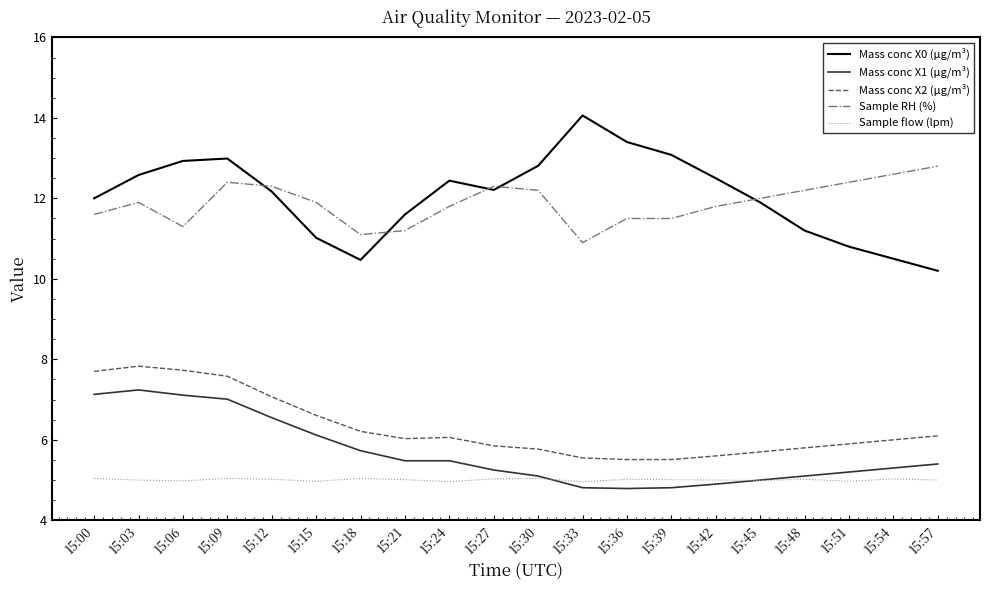

Which series has the largest range (max minus min)?

Mass conc X0 (μg/m³)